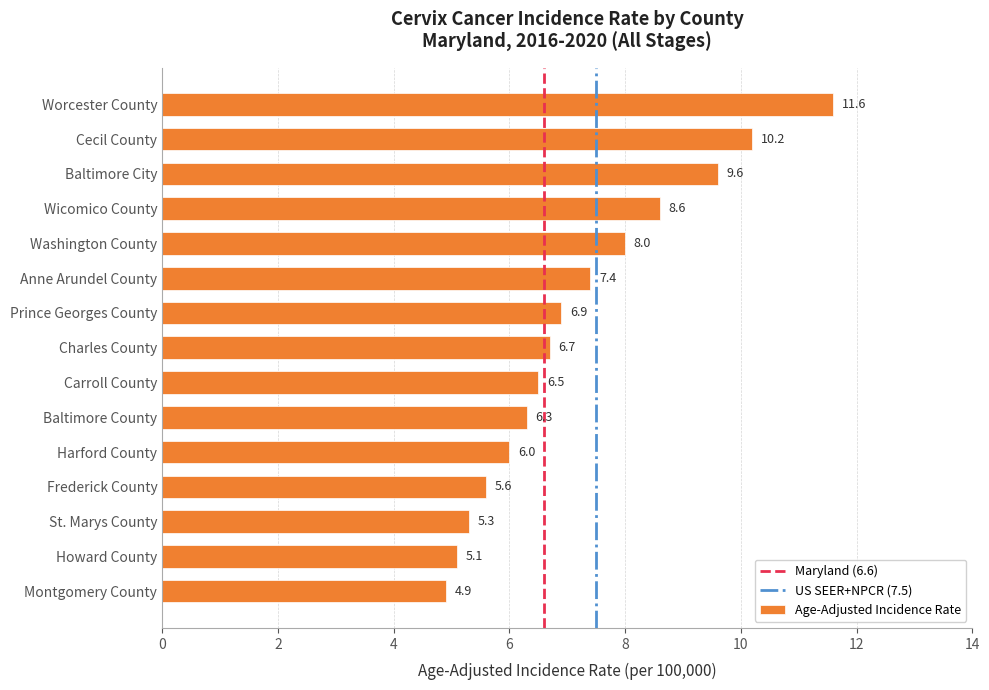

At which category does the chart reach its minimum across all series?

Montgomery County